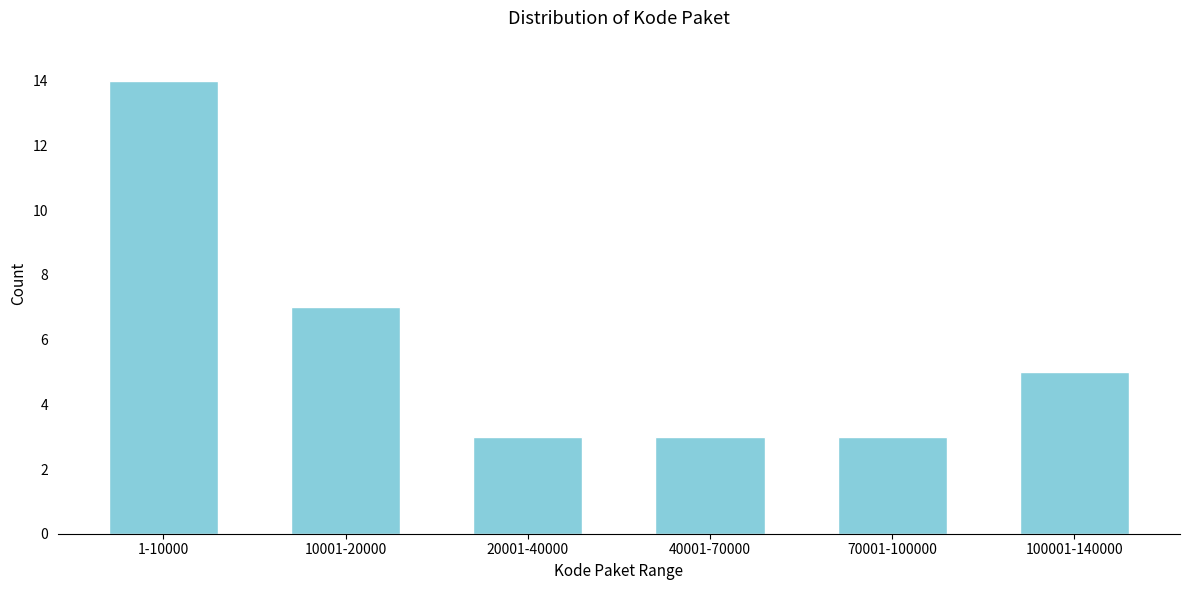

Reading left to right, transcribe all the data shown in this chart.

14	7	3	3	3	5